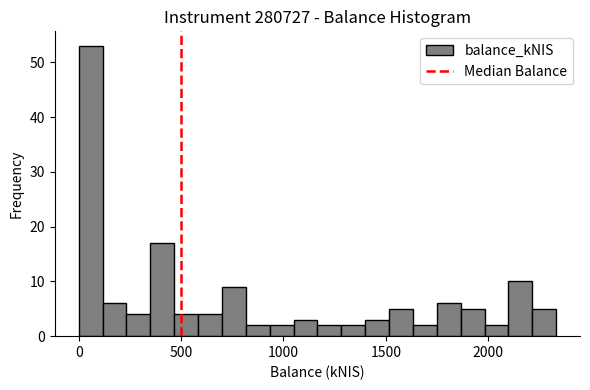

Read against the x-axis, roughly where is the centre of the tallest bar?

50